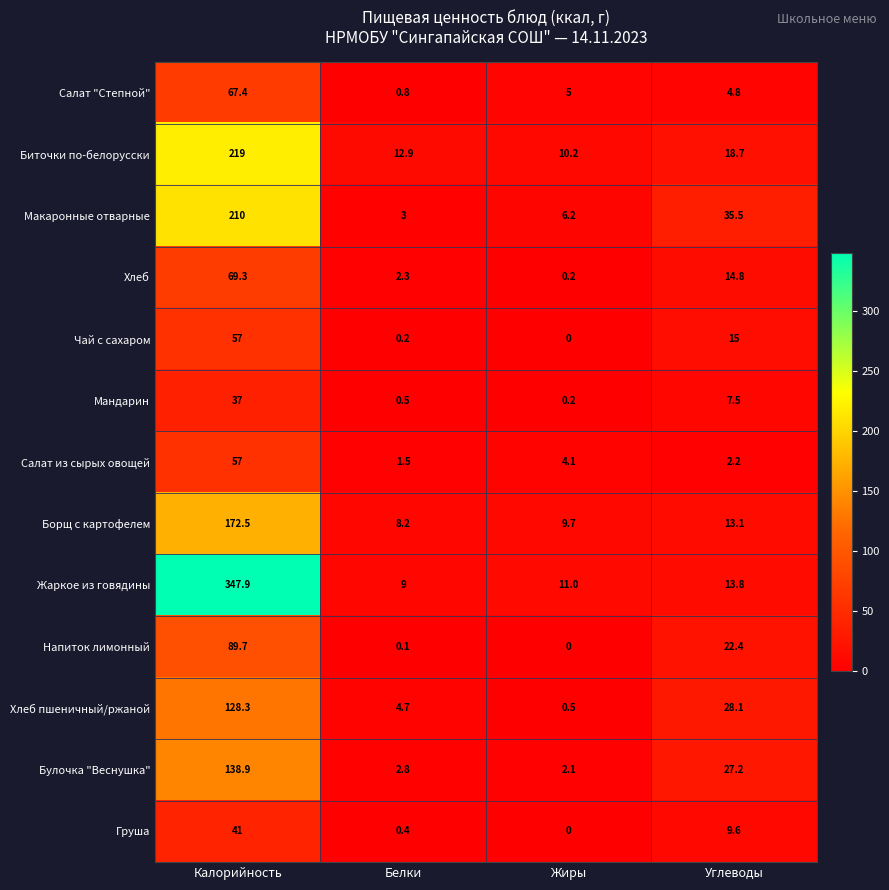

Which series has the widest spread of values?

Жаркое из говядины